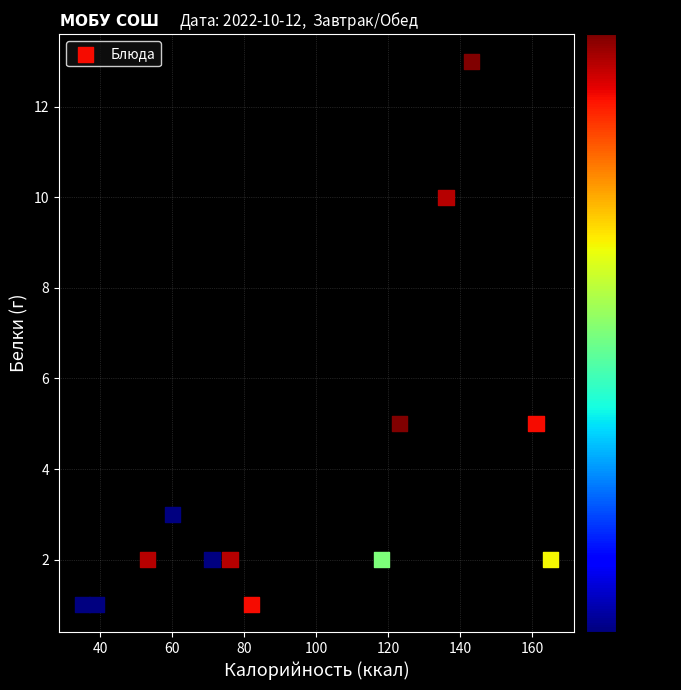

What is the range of Y values (max minus min)?

12